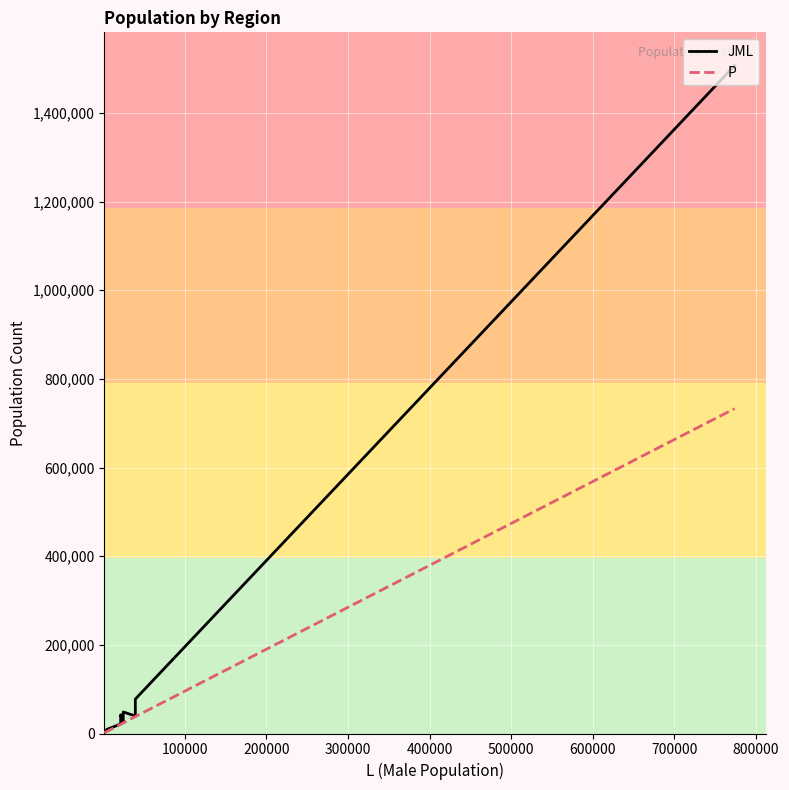

True or false: JML and P intersect in this chart.

False